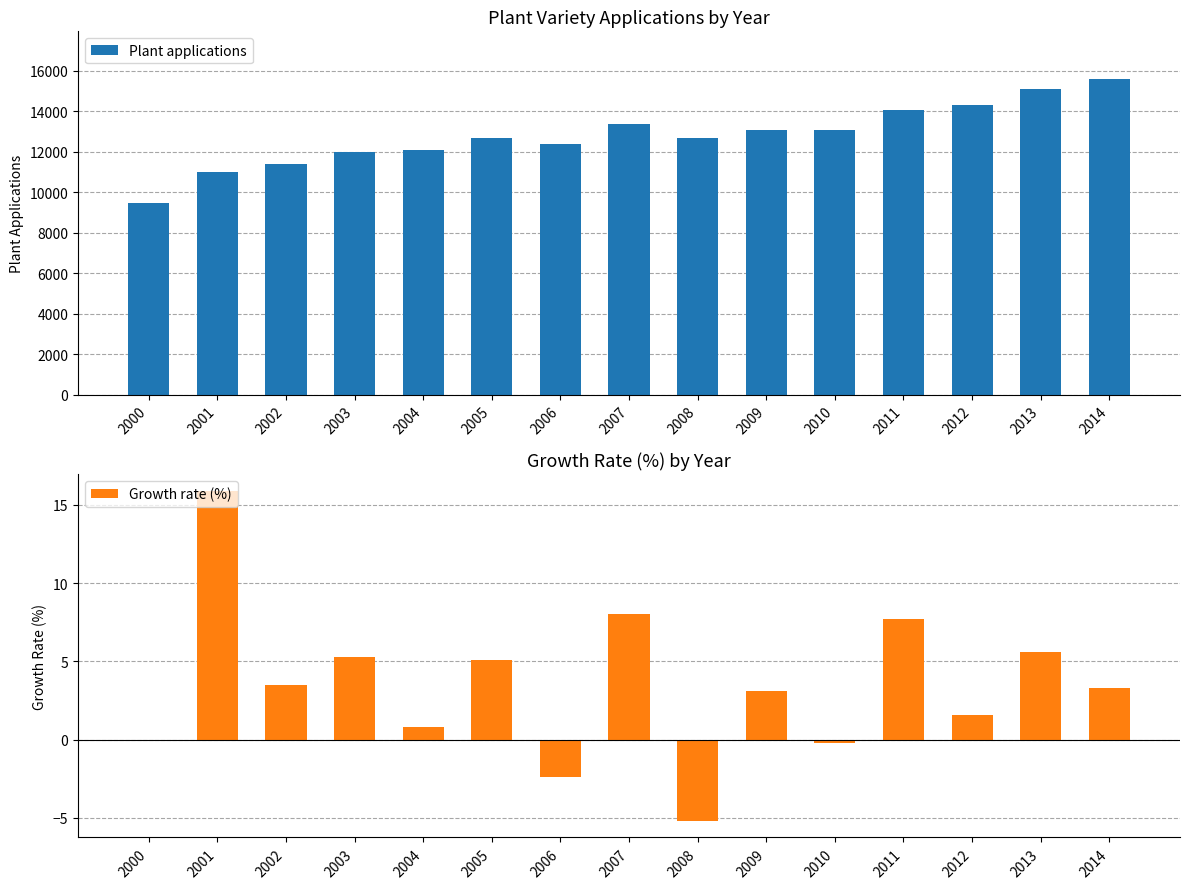

Reading left to right, extract all data points from this chart.

Plant applications: 9480.0	10990.0	11380.0	11980.0	12070.0	12690.0	12390.0	13380.0	12690.0	13080.0	13060.0	14070.0	14300.0	15100.0	15600.0
Growth rate (%): 0.0	15.9	3.5	5.3	0.8	5.1	-2.4	8.0	-5.2	3.1	-0.2	7.7	1.6	5.6	3.3